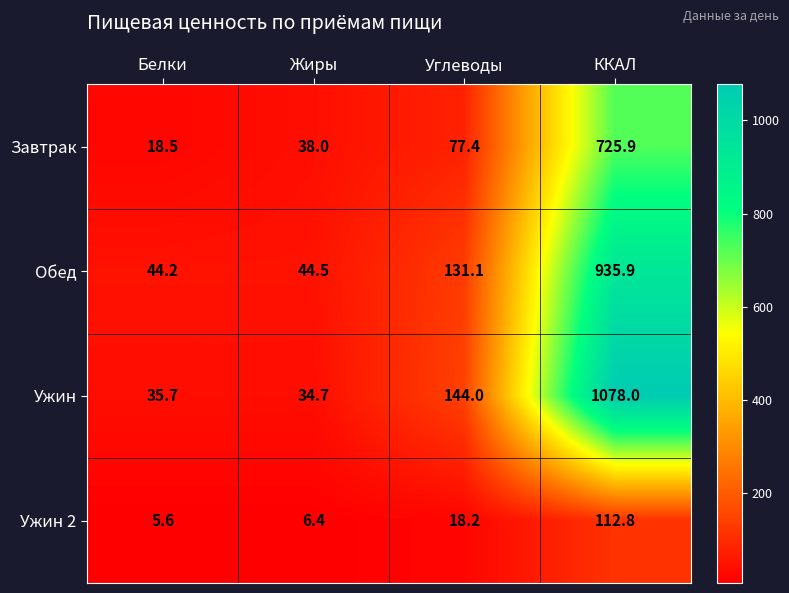

Rank the series by their maximum value, from lowest to highest.

Ужин 2, Завтрак, Обед, Ужин